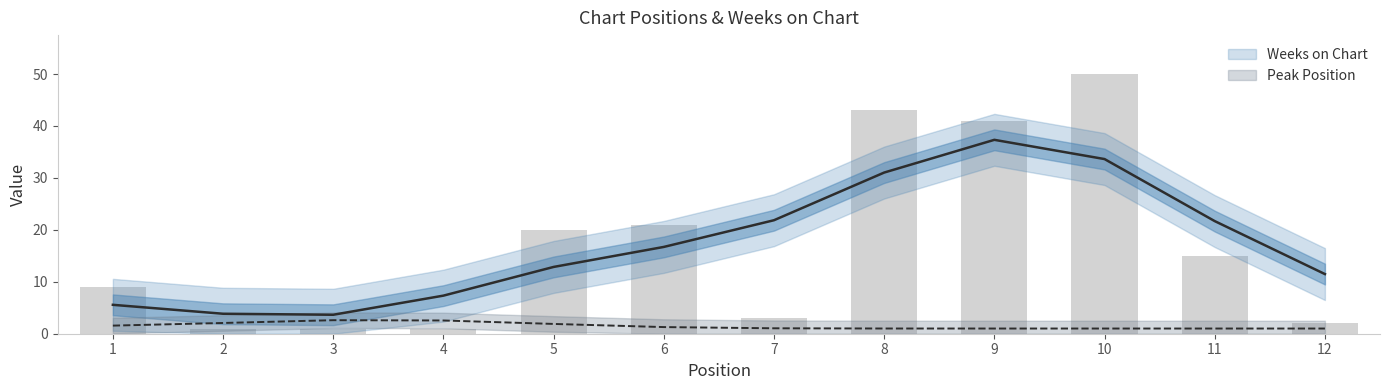

The chart shows a value of 73 at 10. True or false?

False